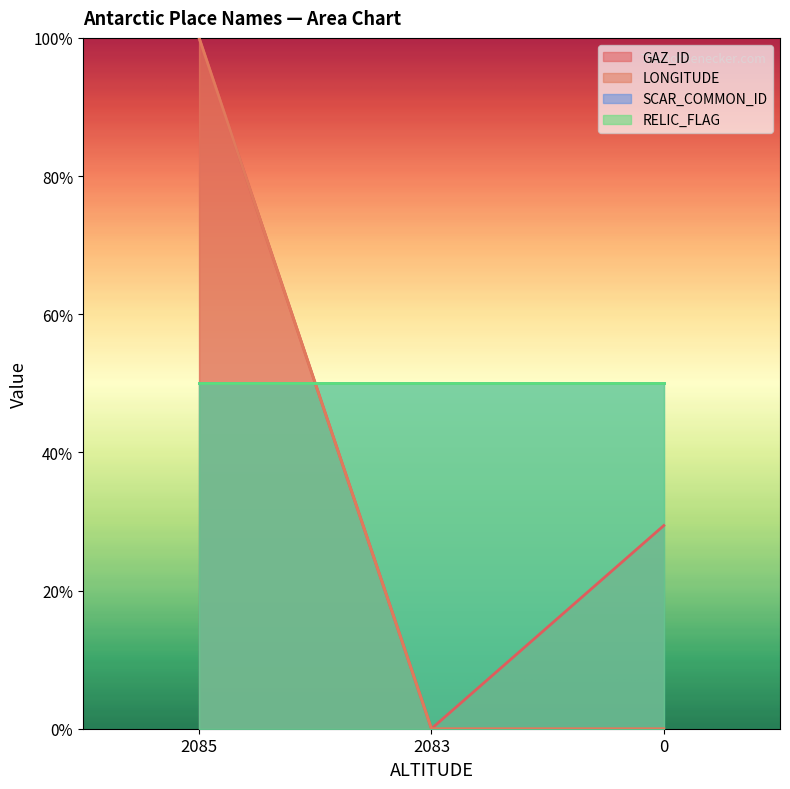

At 0, list the series in order from smallest to largest.

LONGITUDE, GAZ_ID